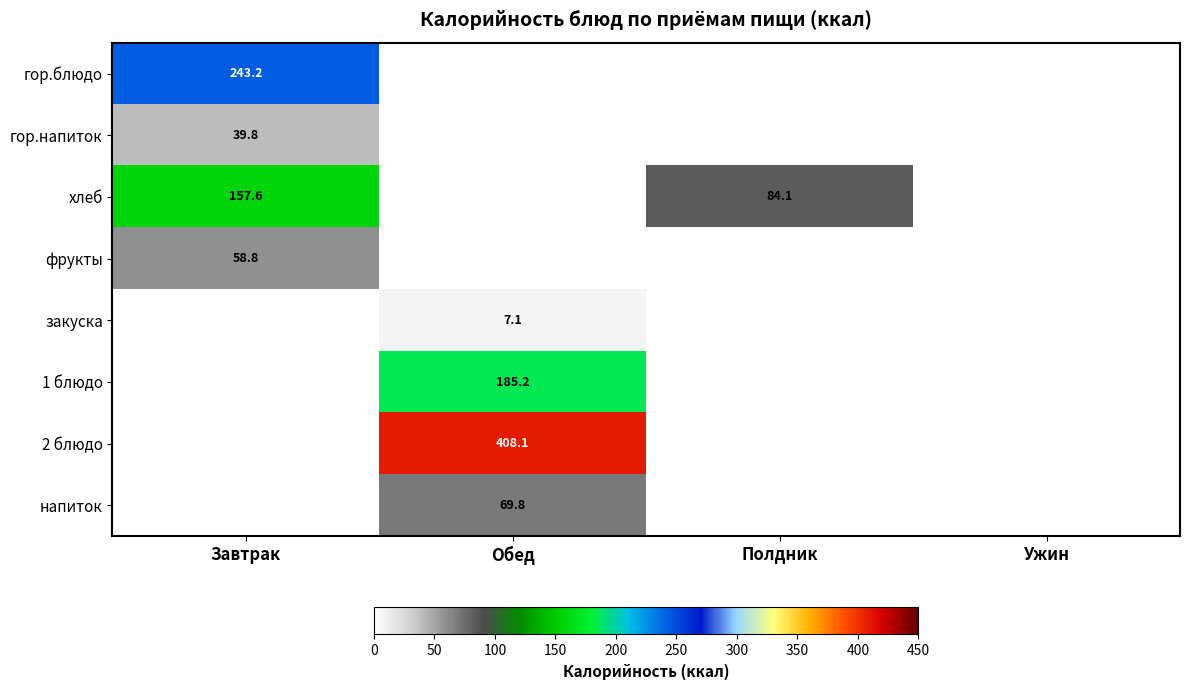

Is it true that напиток equals 69.8 at Обед?

True